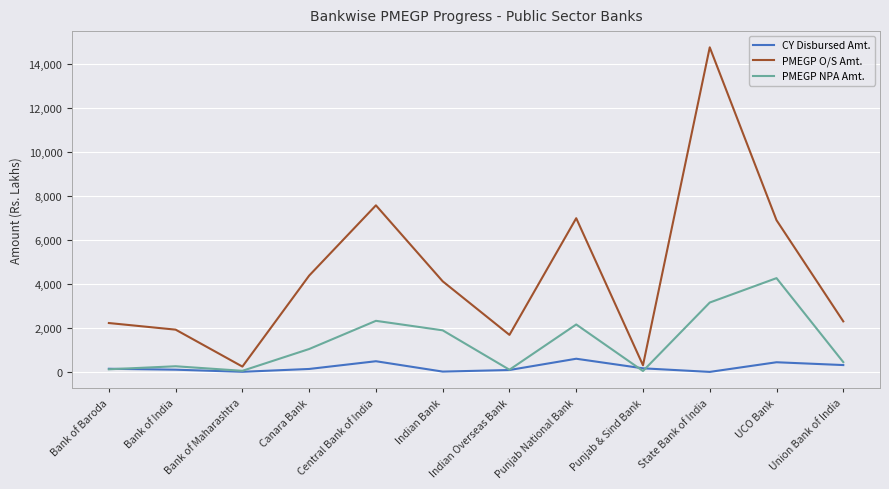

What is the maximum value for PMEGP NPA Amt.?

4269.3